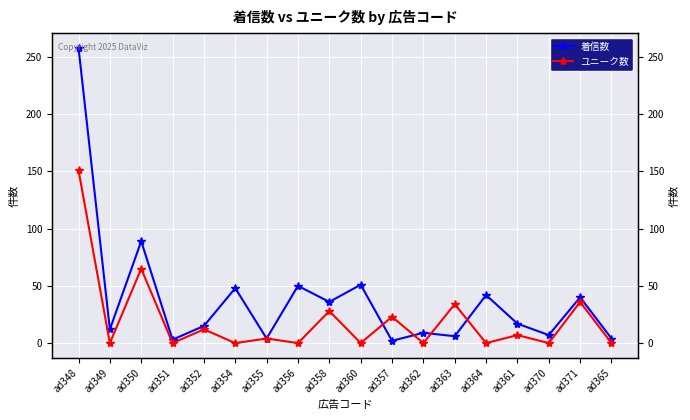

At how many categories does at least one series exceed 57?

2